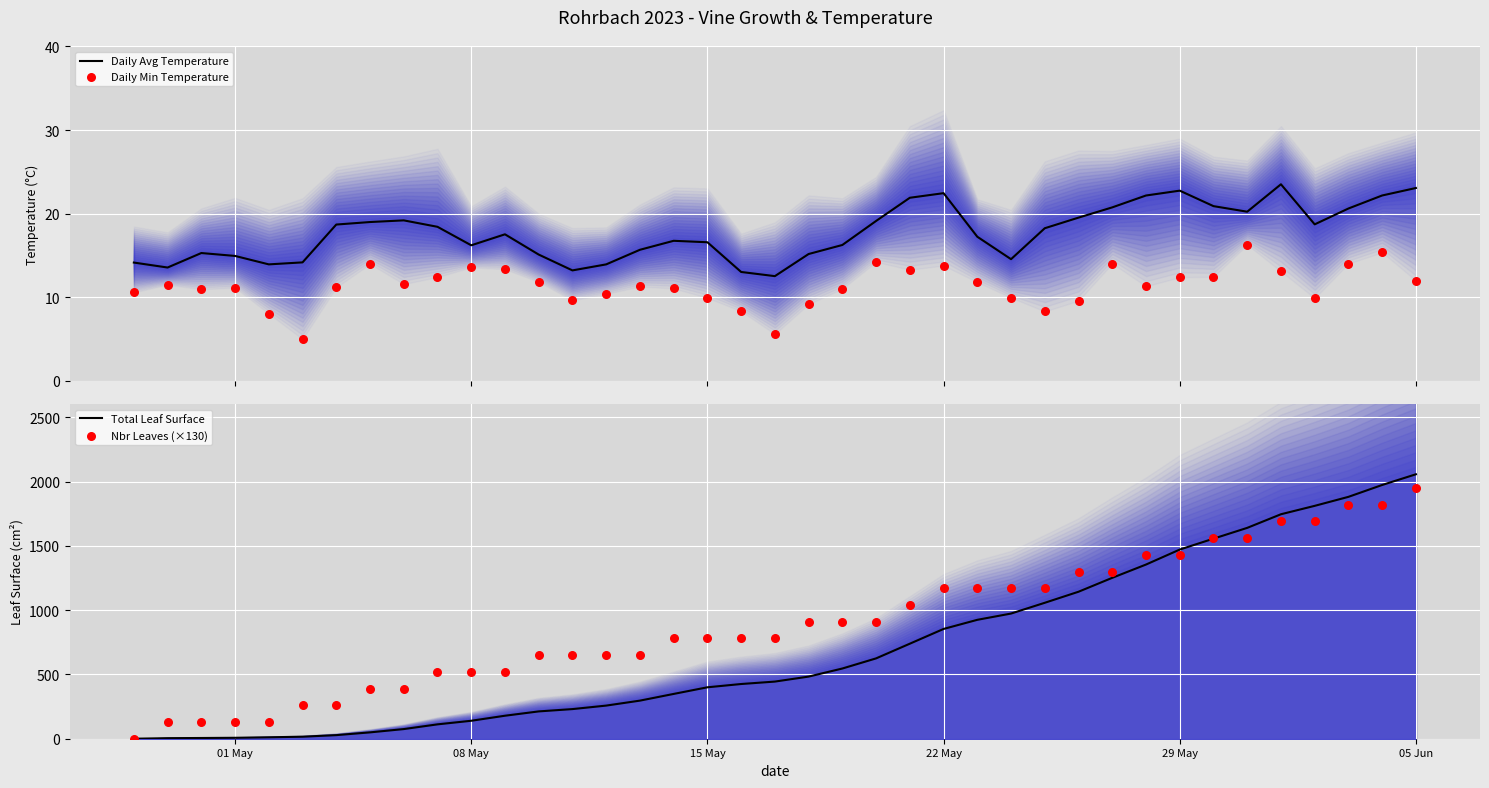

At how many categories does at least one series exceed 1822?

3